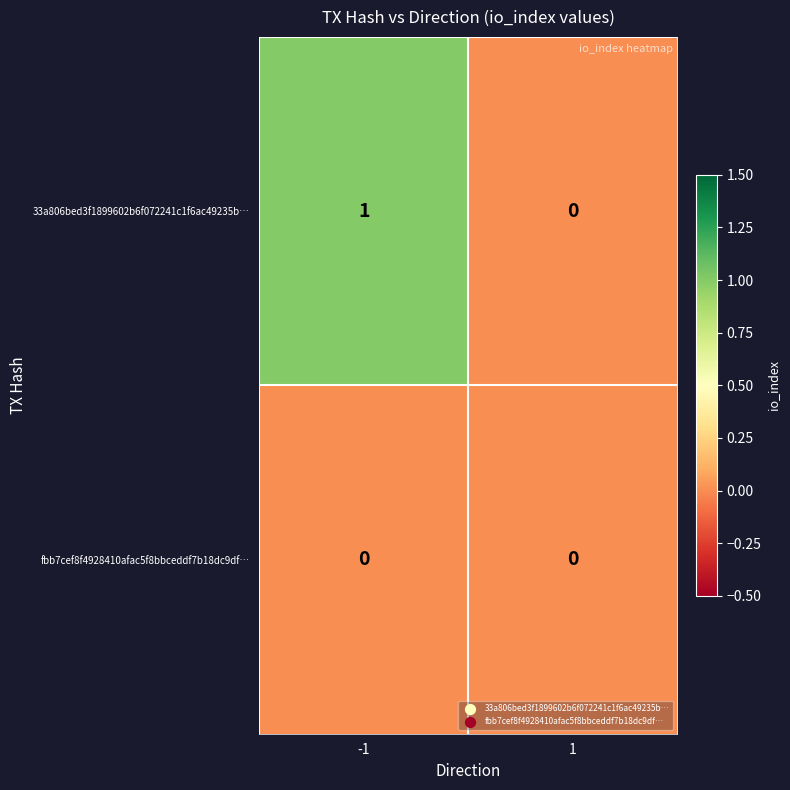

What is the maximum value shown in the chart?

1